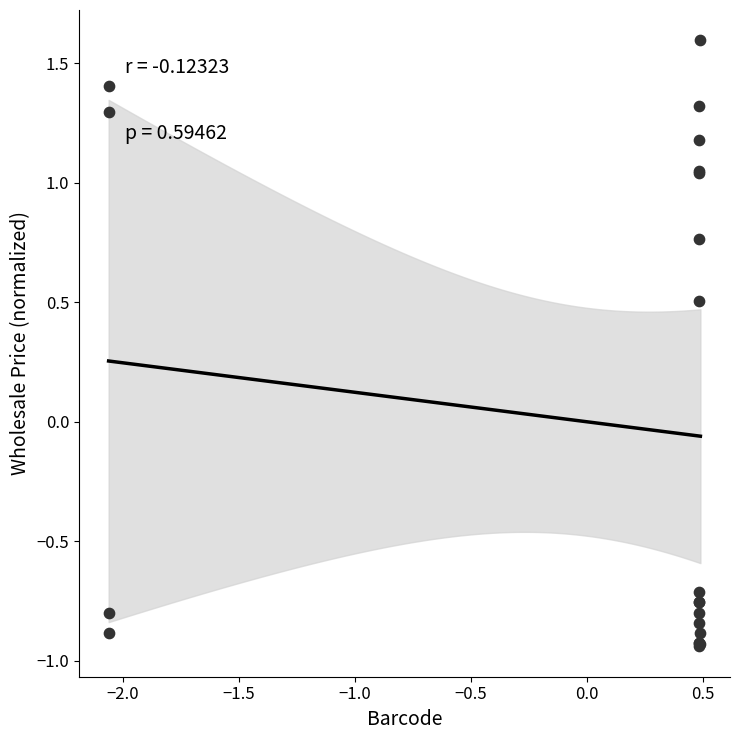

What Y value in the scatter plot is closest to 0?

0.5